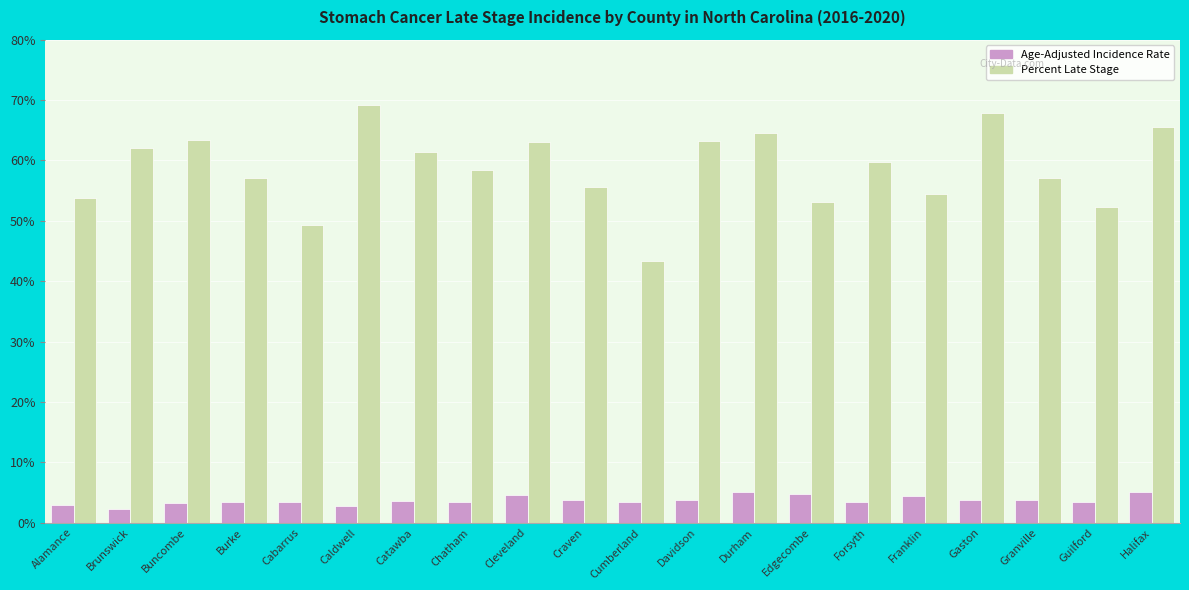

List the series in order of their peak value, highest first.

Percent Late Stage, Age-Adjusted Incidence Rate